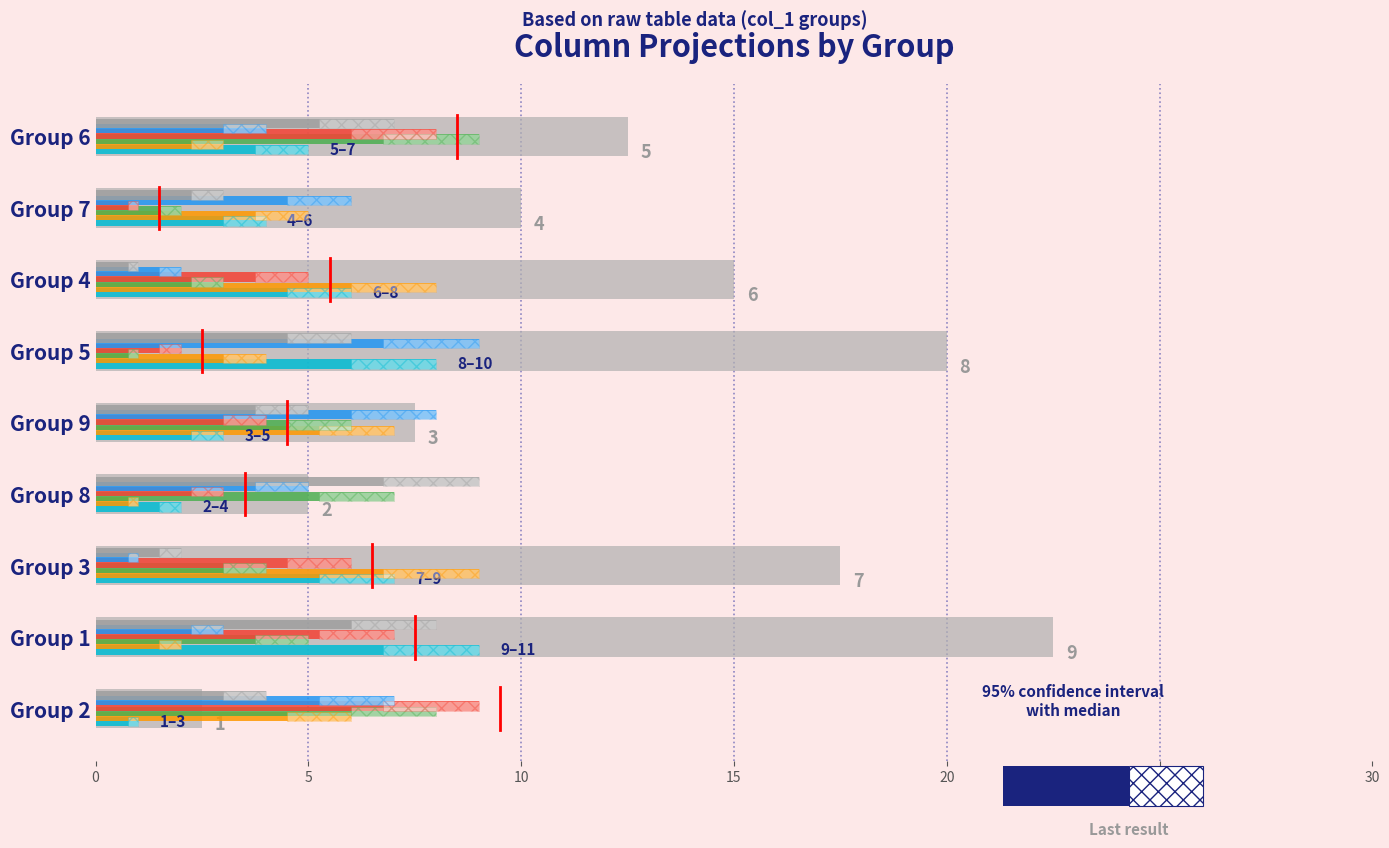

Between Group 5 and Group 9, which is larger?

Group 5